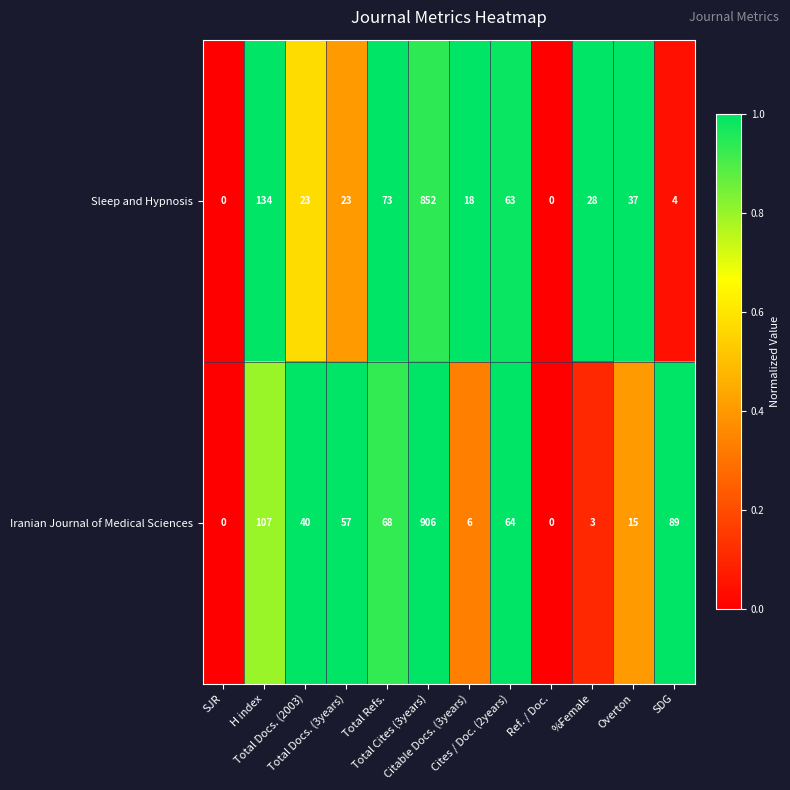

At which category is the sum across all series the highest?

Total Cites (3years)